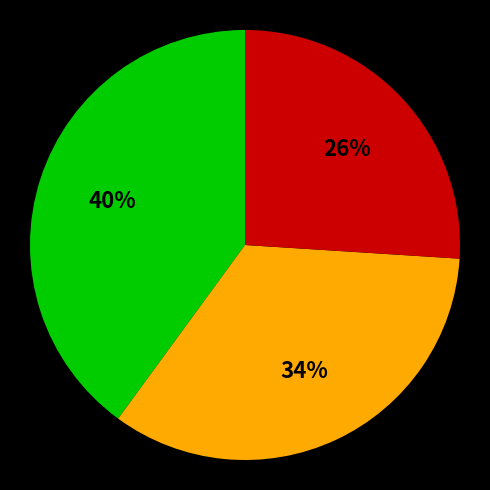

Is there any slice that represents more than half of the pie?

No